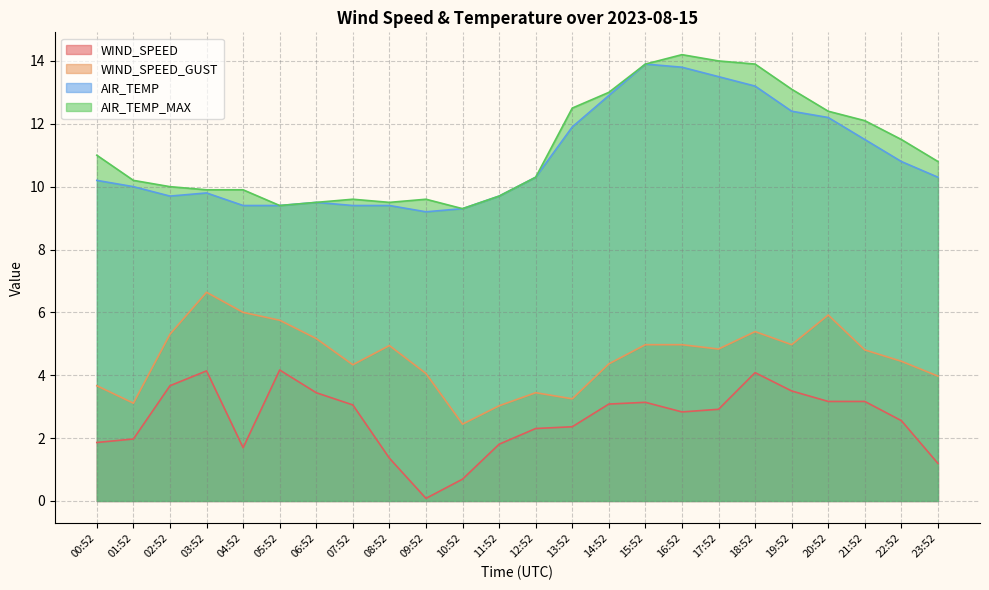

Reading left to right, transcribe all the data shown in this chart.

WIND_SPEED: 1.9	2.0	3.7	4.1	1.7	4.2	3.4	3.1	1.4	0.1	0.7	1.8	2.3	2.4	3.1	3.1	2.8	2.9	4.1	3.5	3.2	3.2	2.6	1.2
WIND_SPEED_GUST: 3.7	3.1	5.3	6.6	6.0	5.8	5.2	4.3	4.9	4.1	2.4	3.0	3.4	3.2	4.4	5.0	5.0	4.8	5.4	5.0	5.9	4.8	4.4	4.0
AIR_TEMP: 10.2	10.0	9.7	9.8	9.4	9.4	9.5	9.4	9.4	9.2	9.3	9.7	10.3	11.9	12.9	13.9	13.8	13.5	13.2	12.4	12.2	11.5	10.8	10.3
AIR_TEMP_MAX: 11.0	10.2	10.0	9.9	9.9	9.4	9.5	9.6	9.5	9.6	9.3	9.7	10.3	12.5	13.0	13.9	14.2	14.0	13.9	13.1	12.4	12.1	11.5	10.8